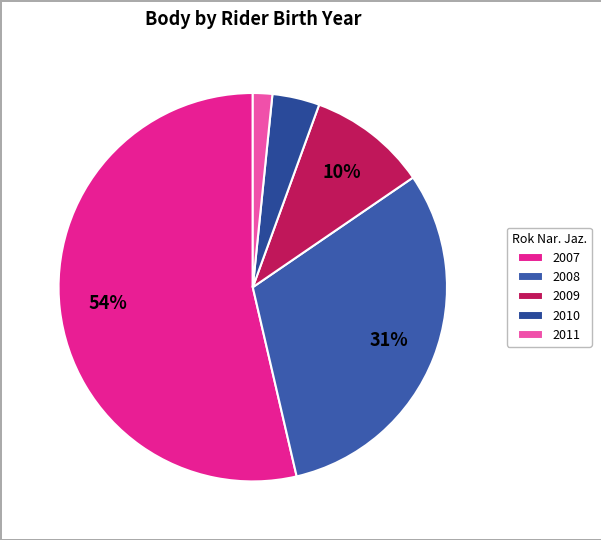

What is the smallest slice in the pie chart?

2011